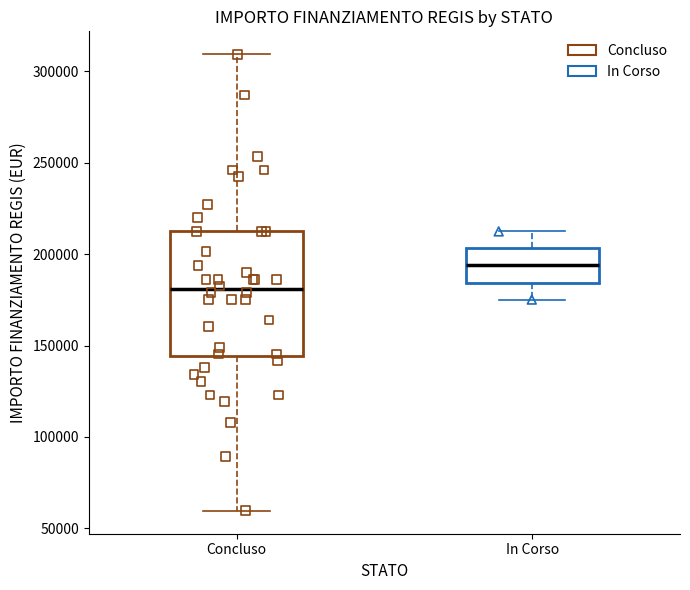

Reading left to right, transcribe this box plot: for each box, give where its median line is, the range the box spans, and where its two whiskers end, as read against the y-axis. The values are not printed on the chart, so give them approximately, as read against the axis.

Concluso: median 180000, box 145000 to 210000, whiskers 60000 to 310000
In Corso: median 195000, box 185000 to 205000, whiskers 175000 to 210000